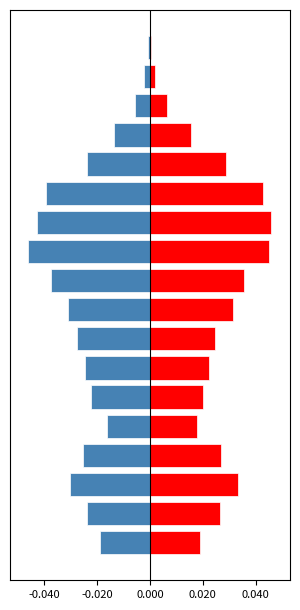

At how many categories does at least one series exceed 0?

18